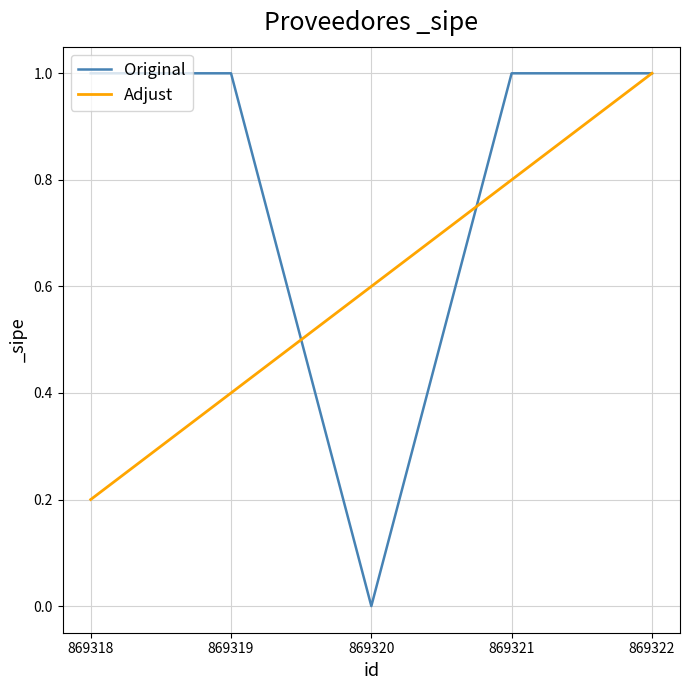

The Adjust series shows 0.2 at 869318. True or false?

True